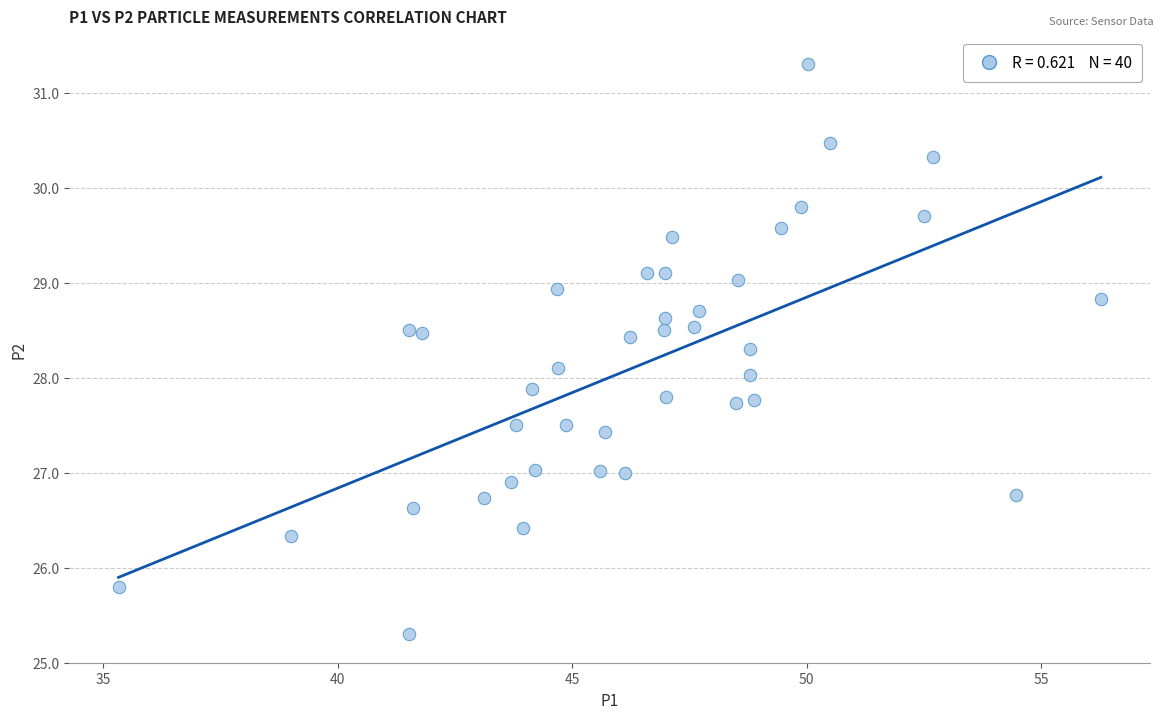

What is the range of Y values (max minus min)?

6.0